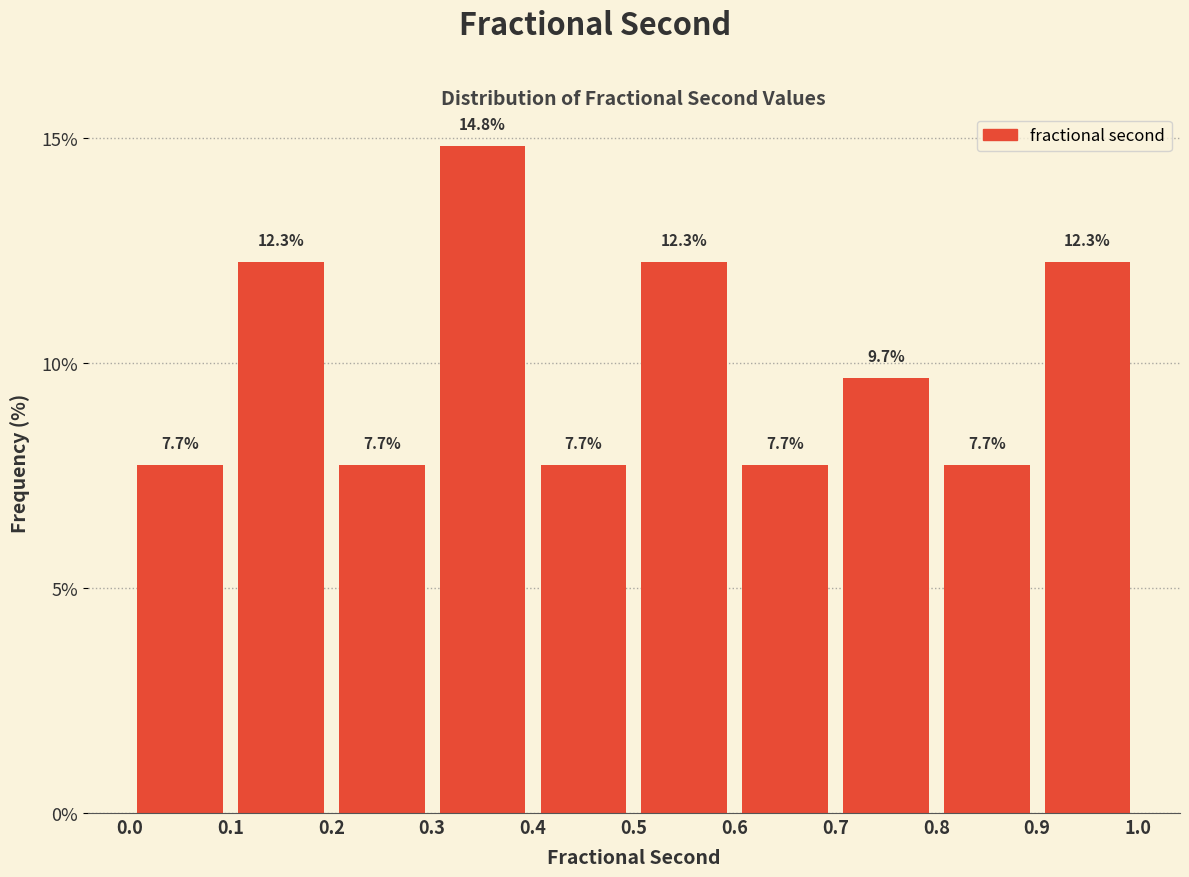

Reading left to right, list every bar in this chart as the range it spans on the x-axis followed by its height.

0.0 to 0.1: 7.7
0.1 to 0.2: 12.3
0.2 to 0.3: 7.7
0.3 to 0.4: 14.8
0.4 to 0.5: 7.7
0.5 to 0.6: 12.3
0.6 to 0.7: 7.7
0.7 to 0.8: 9.7
0.8 to 0.9: 7.7
0.9 to 1.0: 12.3